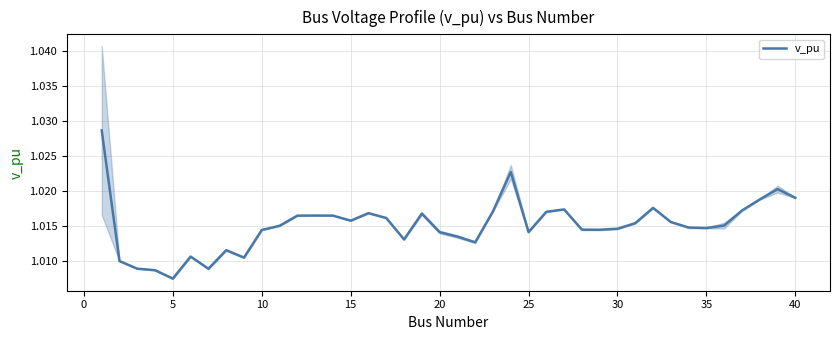

At which label does v_pu reach its minimum?

5